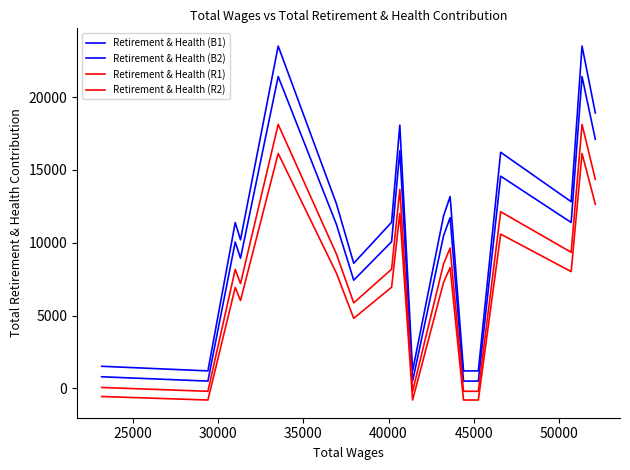

What is the value of the Retirement & Health (R1) point at the 15th from the left?

12133.5